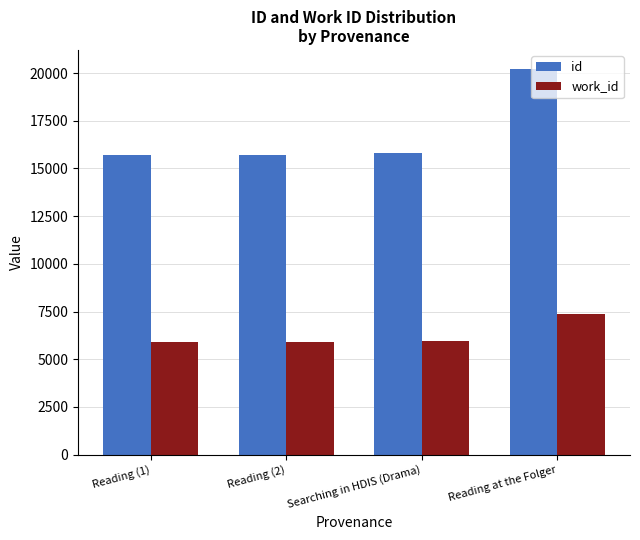

What is the difference between the maximum and minimum values in the work_id series?

1466